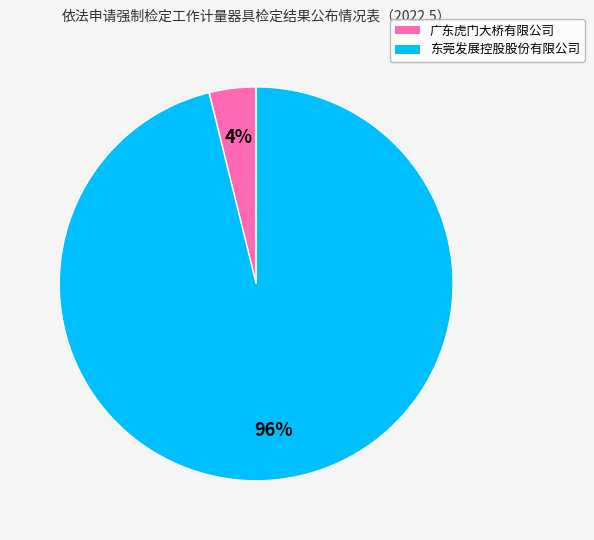

What percentage is the 广东虎门大桥有限公司 slice, to the nearest percent?

4%